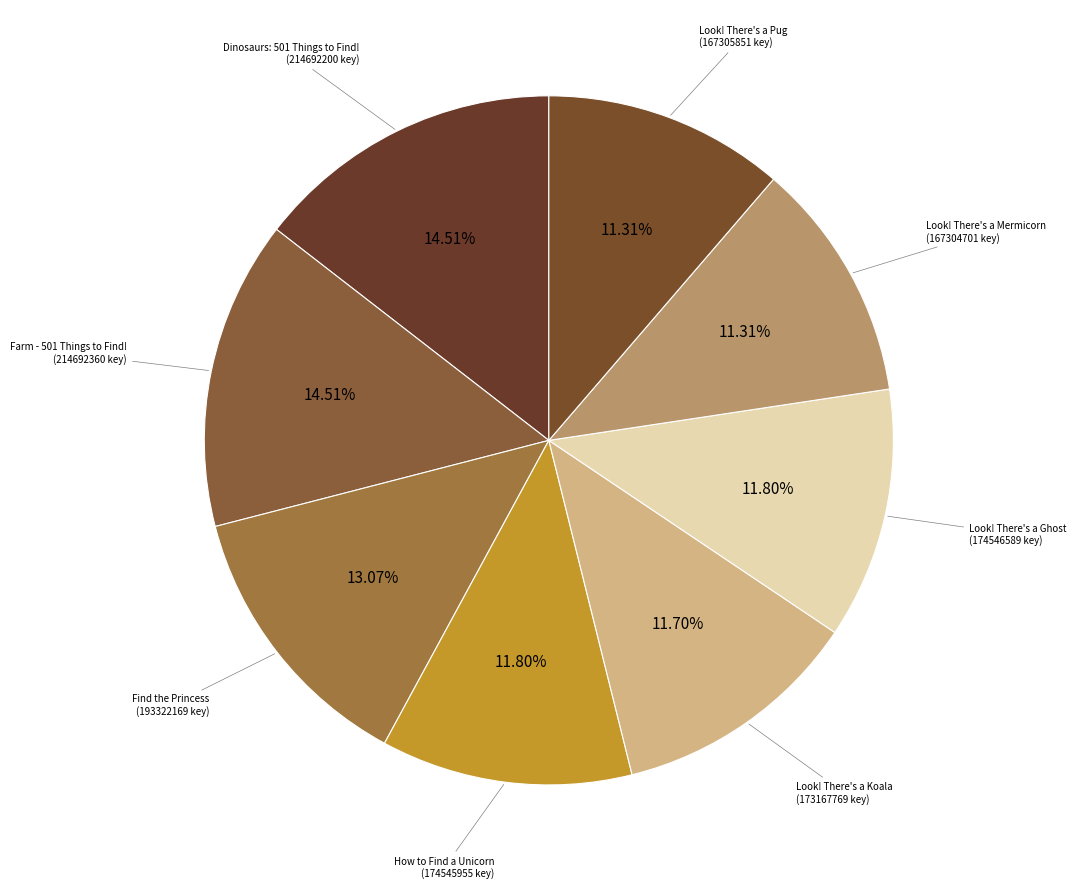

Is there a majority slice in this chart?

No